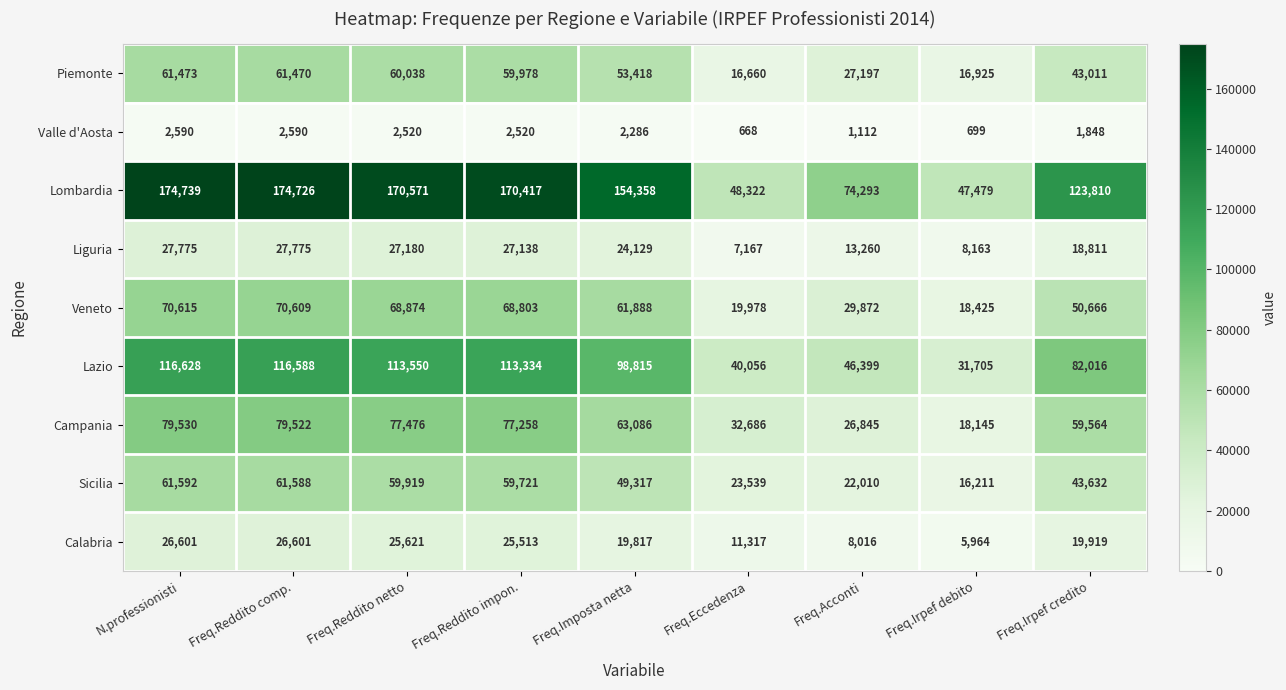

Where does the Liguria series first go above 24129?

N.professionisti